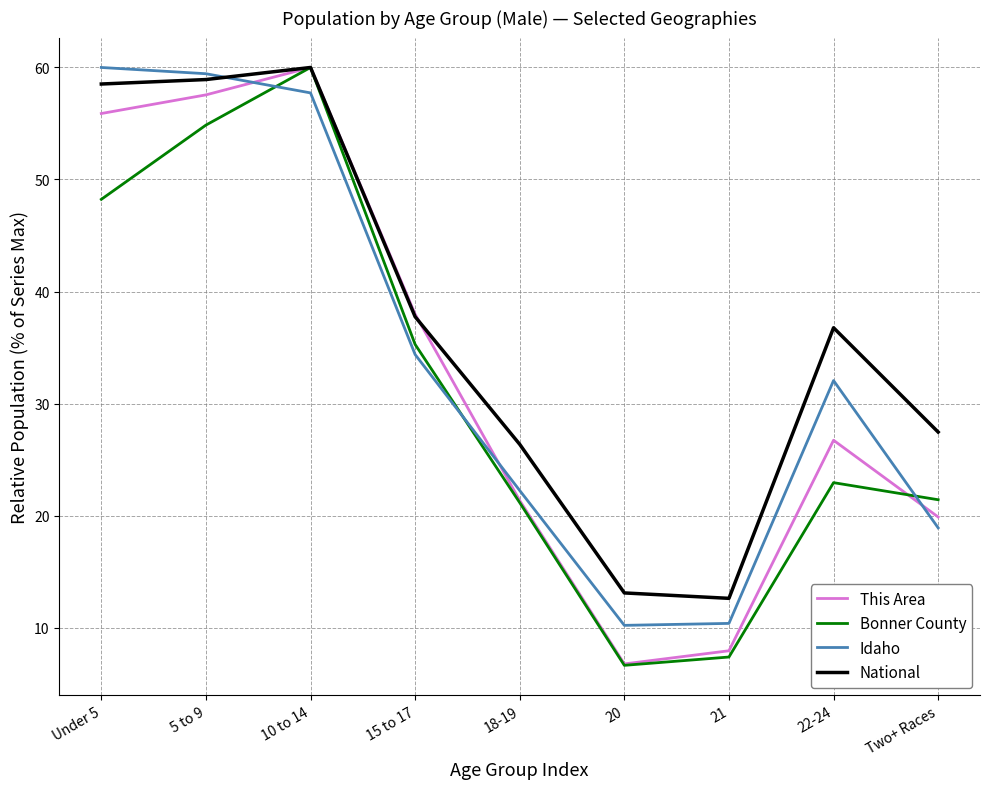

The value of Idaho at 20 is 10.2. True or false?

True